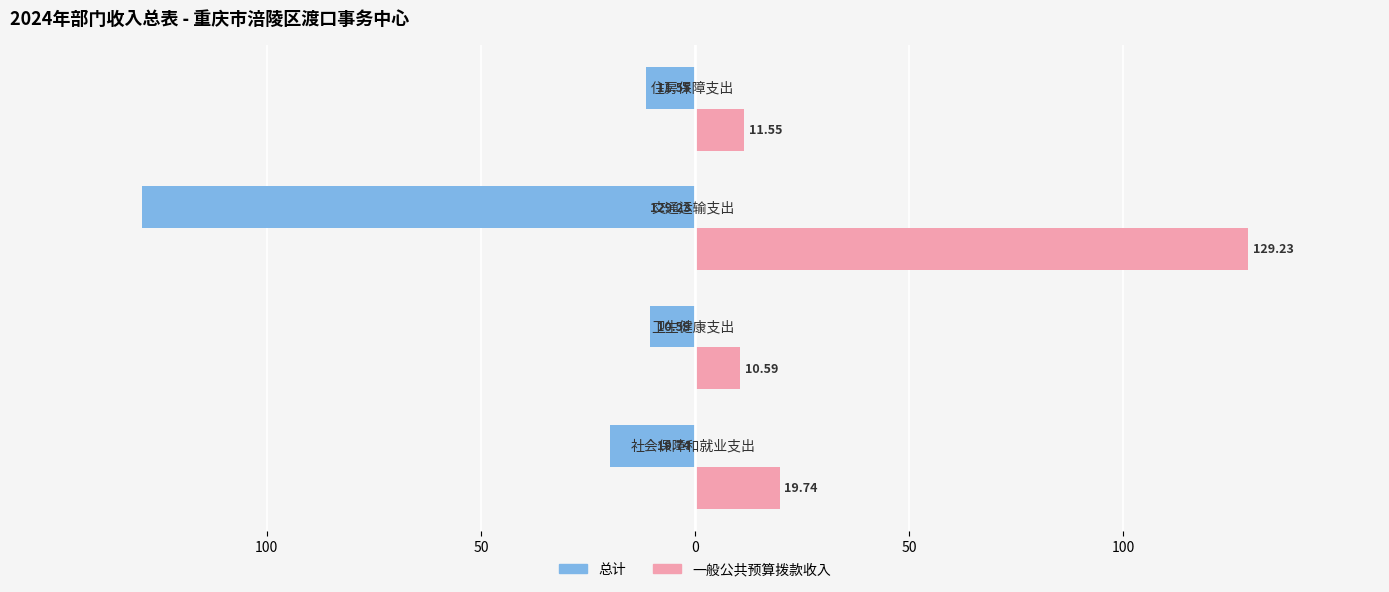

How many data points in 一般公共预算拨款收入 are less than 19?

2